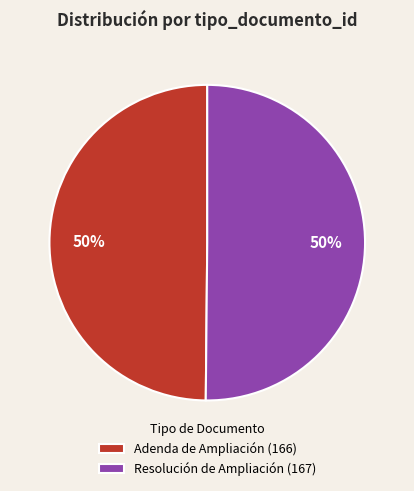

Combined, do Resolución de Ampliación (167) and Adenda de Ampliación (166) account for over 50%?

Yes